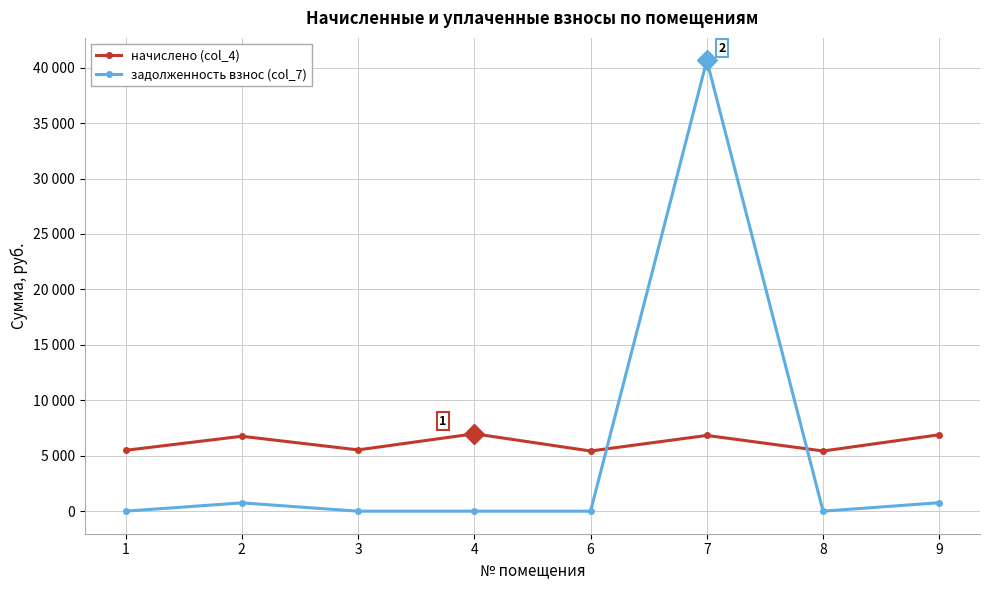

What is the difference between the second highest and second lowest values in the начислено (col_4) series?

1465.6